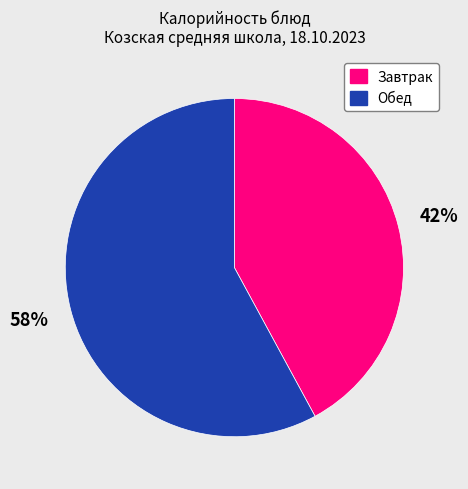

Which slice is the largest?

Обед